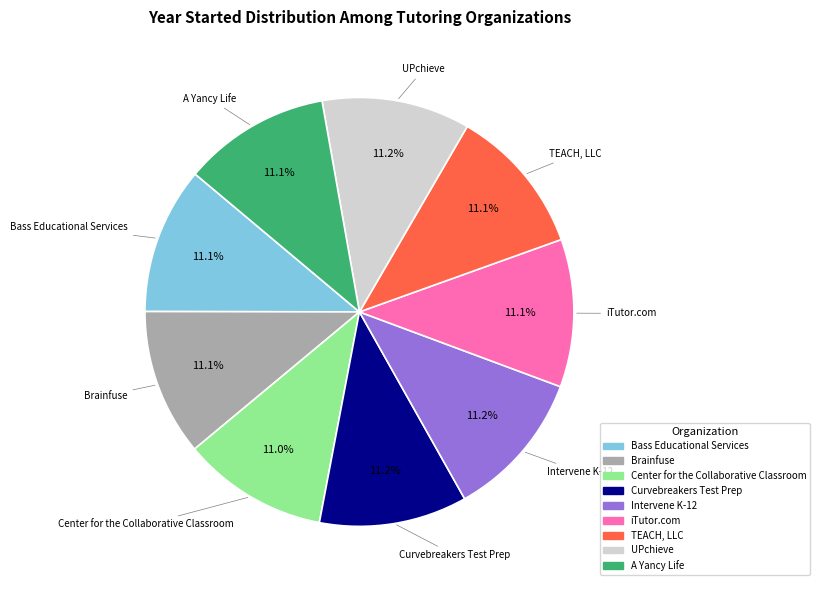

What is the ratio of the value at Center for the Collaborative Classroom to the value at Brainfuse?

1.0